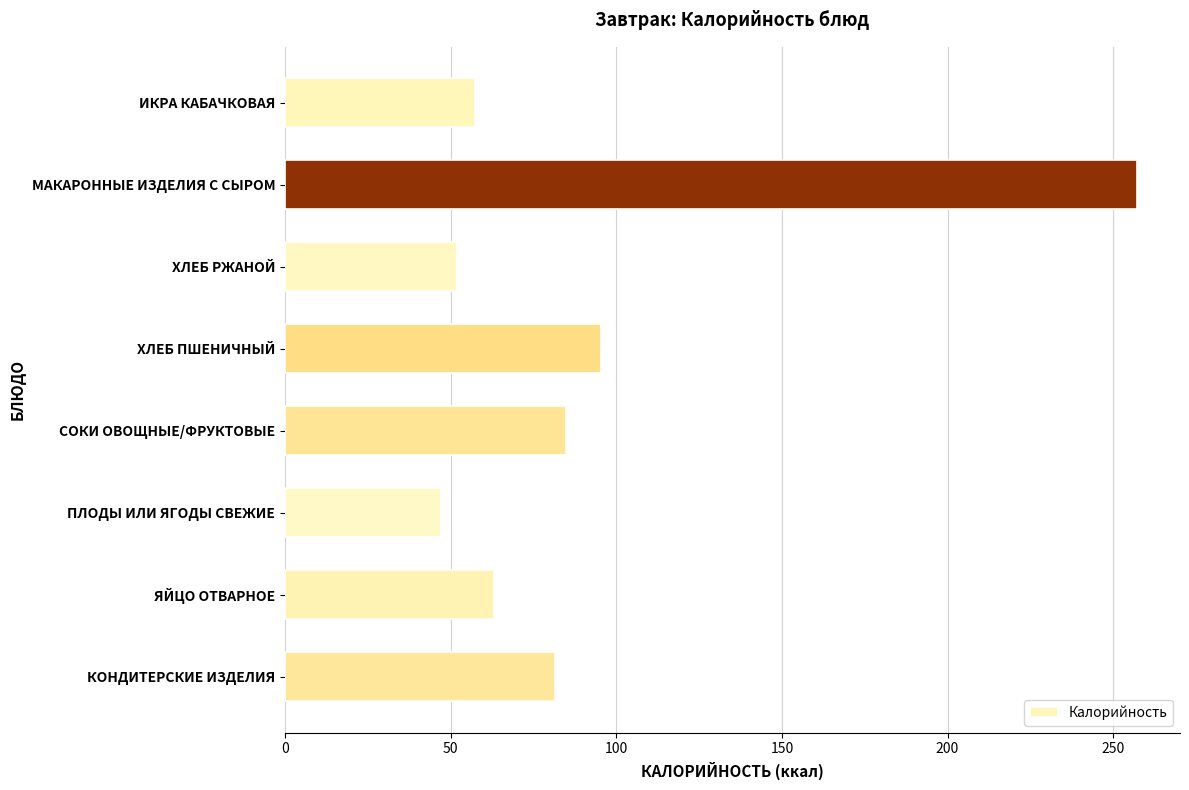

Rank the categories by value from lowest to highest.

ПЛОДЫ ИЛИ ЯГОДЫ СВЕЖИЕ, ХЛЕБ РЖАНОЙ, ИКРА КАБАЧКОВАЯ, ЯЙЦО ОТВАРНОЕ, КОНДИТЕРСКИЕ ИЗДЕЛИЯ, СОКИ ОВОЩНЫЕ/ФРУКТОВЫЕ, ХЛЕБ ПШЕНИЧНЫЙ, МАКАРОННЫЕ ИЗДЕЛИЯ С СЫРОМ